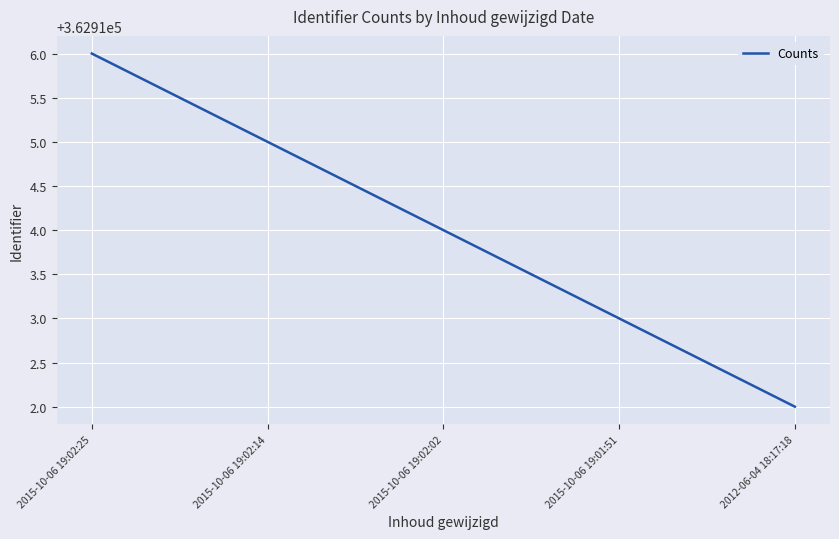

Does the chart have visible grid lines?

Yes